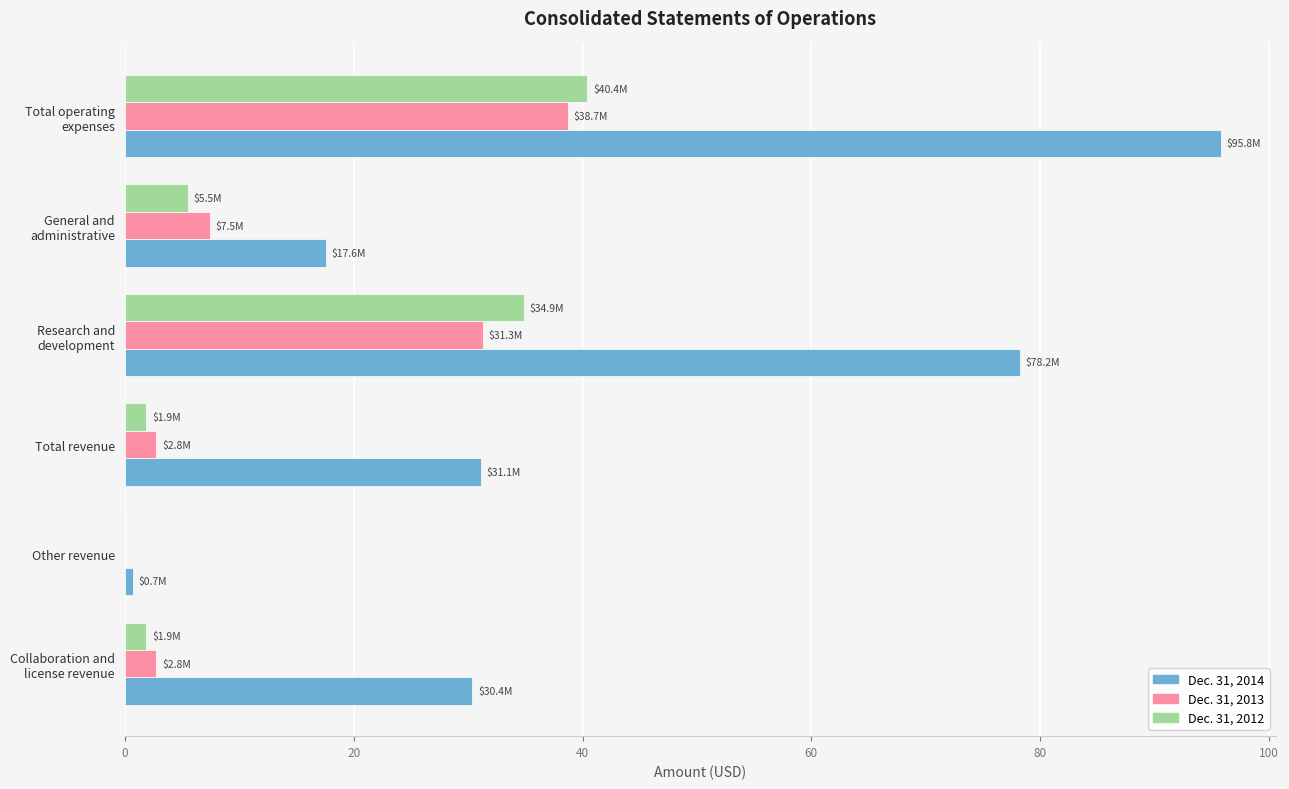

Which series has the largest range (max minus min)?

Dec. 31, 2014